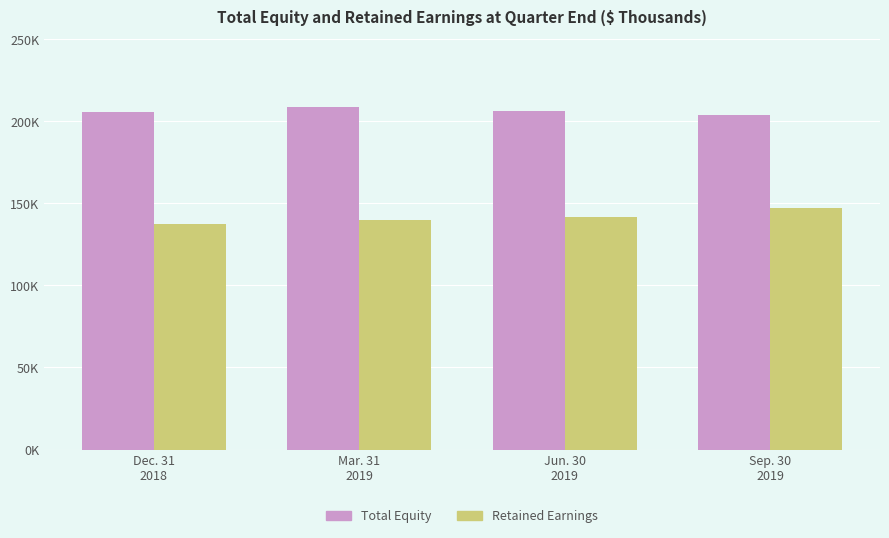

What are all the series names shown in the legend?

Total Equity, Retained Earnings